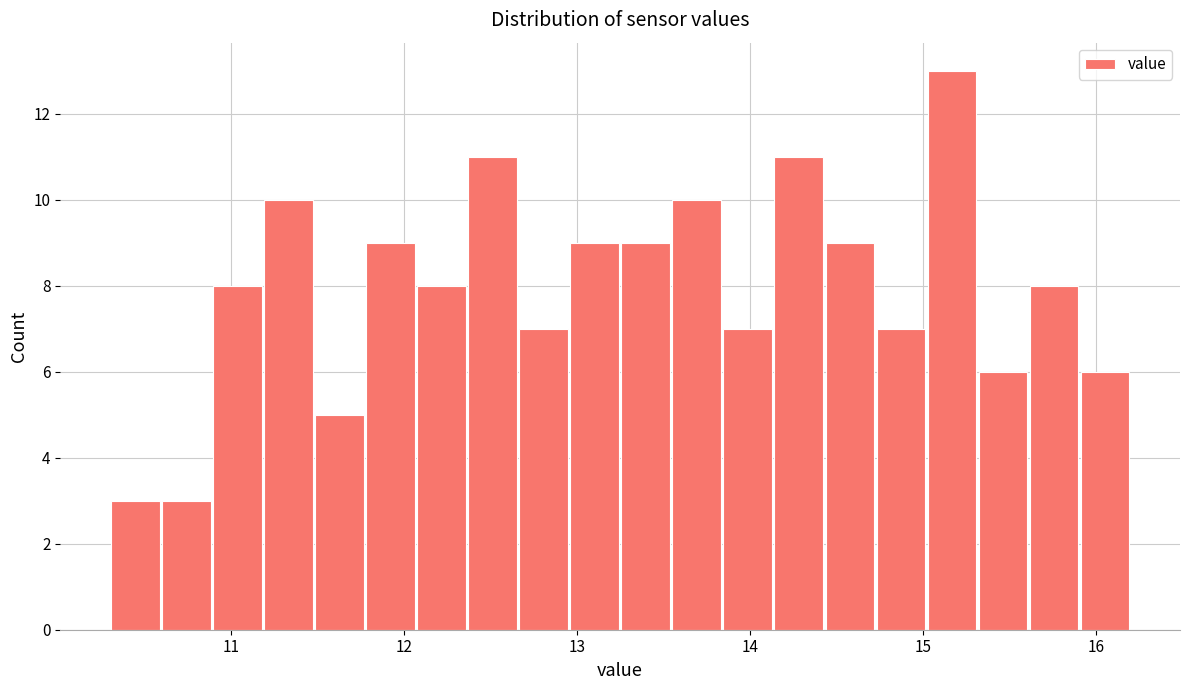

Read against the x-axis, roughly where is the centre of the tallest bar?

15.2